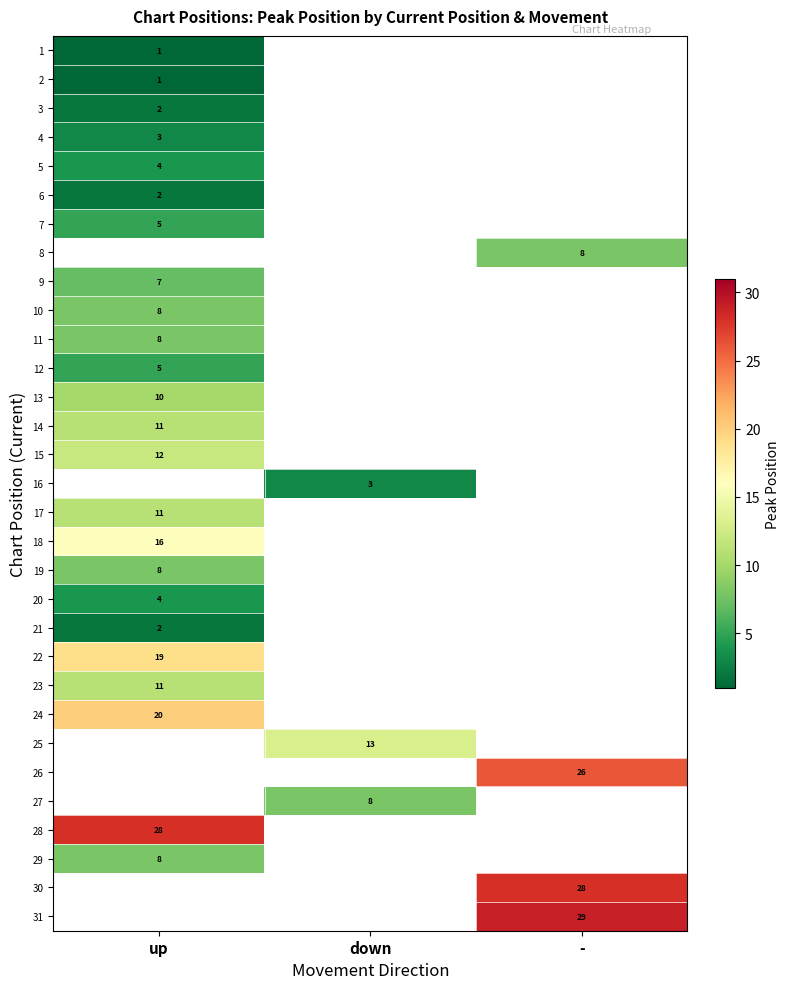

The 31 series shows 29 at -. True or false?

True